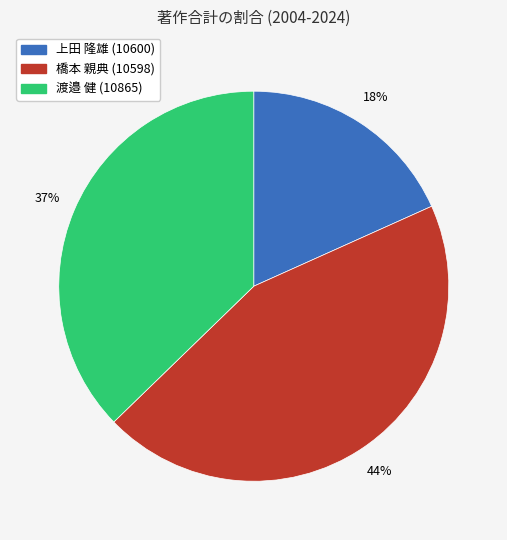

Is 渡邉 健 (10865) the majority of the pie?

No